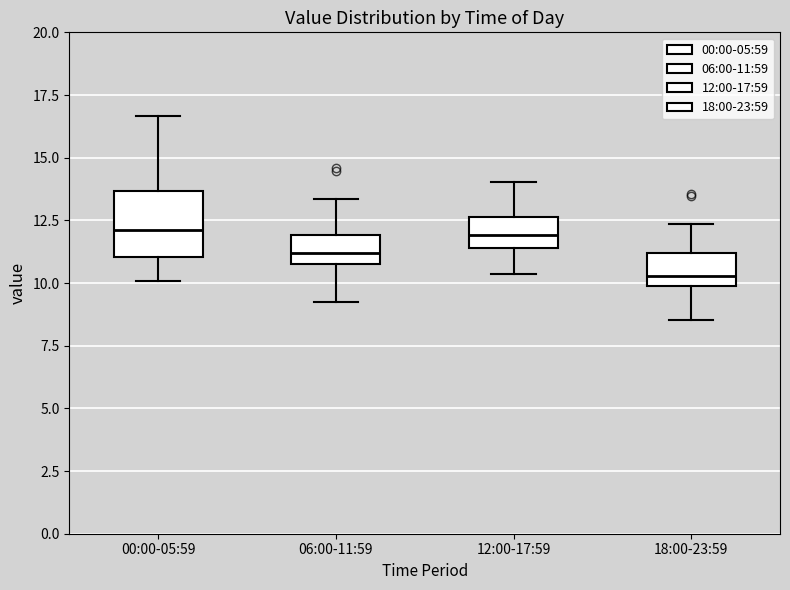

Where is the lower edge of the box for 06:00-11:59 on the y-axis? The values are not printed on the chart, so give them approximately, as read against the axis.

11.0